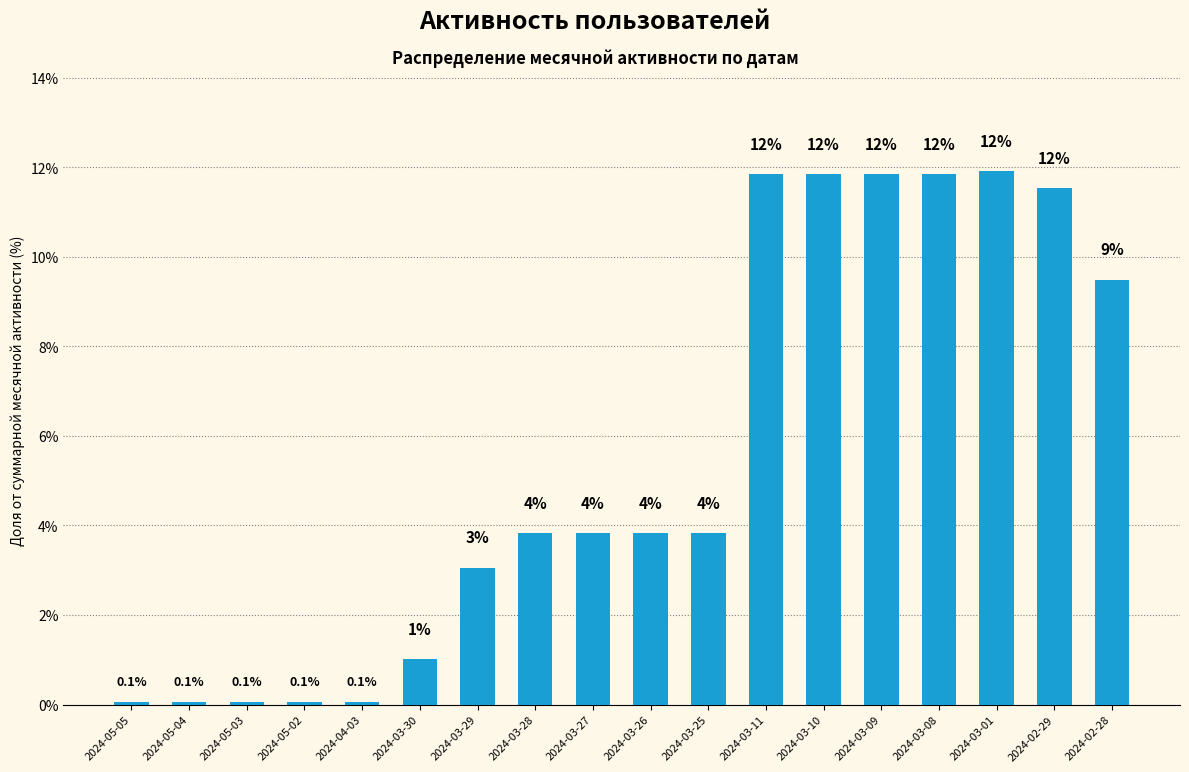

What position from the left is 2024-05-05?

1